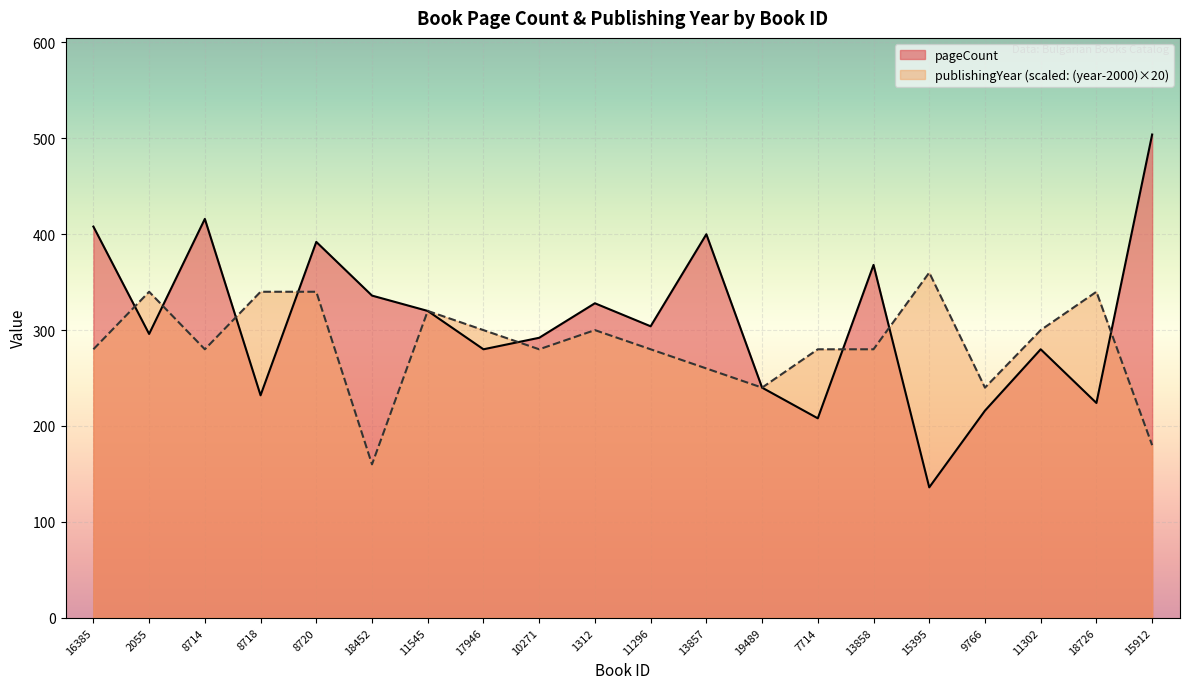

Rank the categories by pageCount value from lowest to highest.

15395, 7714, 9766, 18726, 8718, 19489, 17946, 11302, 10271, 2055, 11296, 11545, 1312, 18452, 13858, 8720, 13857, 16385, 8714, 15912